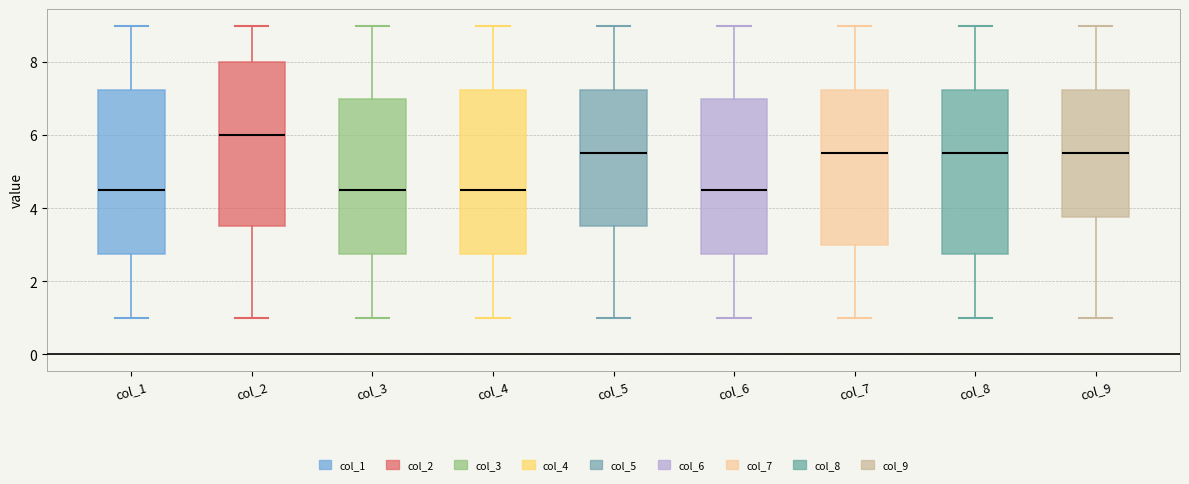

Where is the lower edge of the box for col_2 on the y-axis? The values are not printed on the chart, so give them approximately, as read against the axis.

3.6